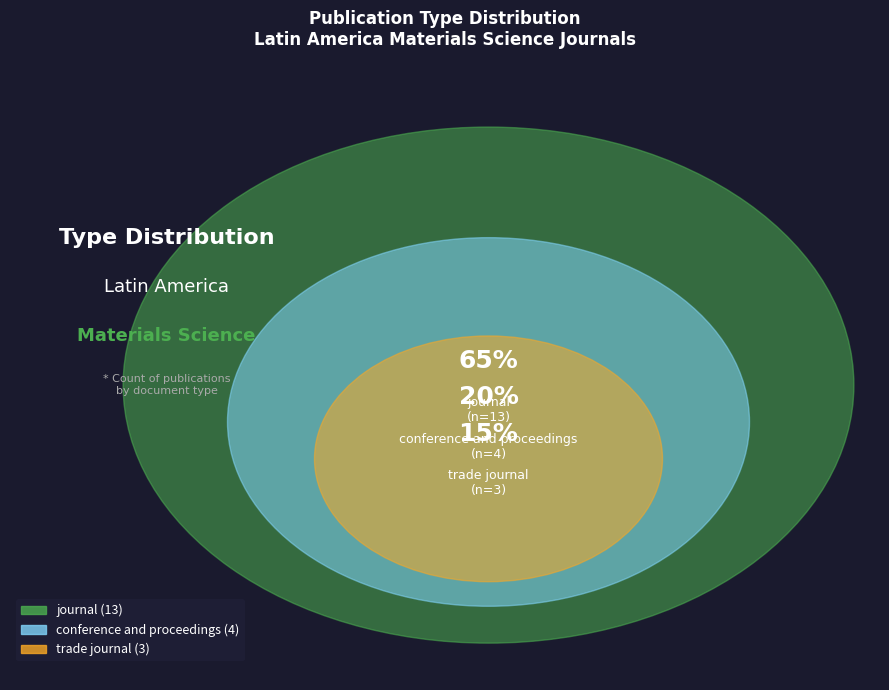

What portion of the pie excludes trade journal?

85.0%